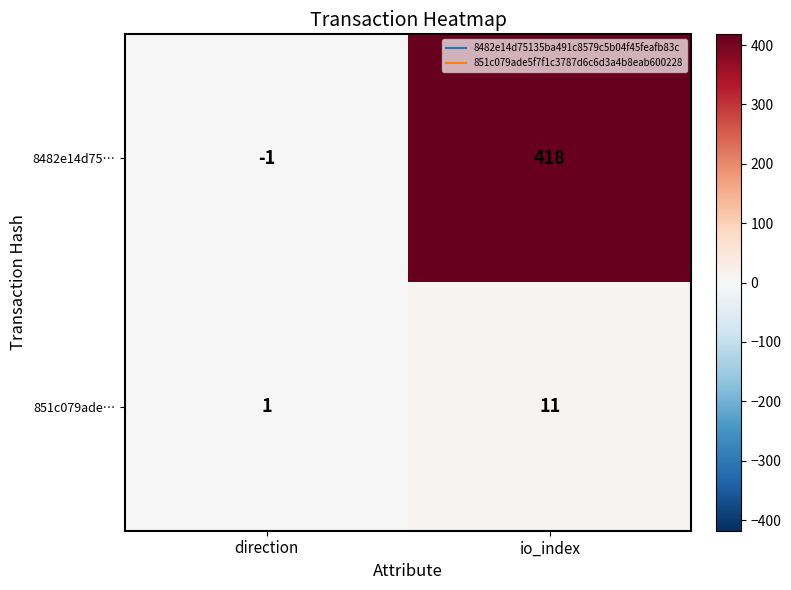

Reading left to right, list all the values displayed in this chart.

8482e14d75…: -1	418
851c079ade…: 1	11